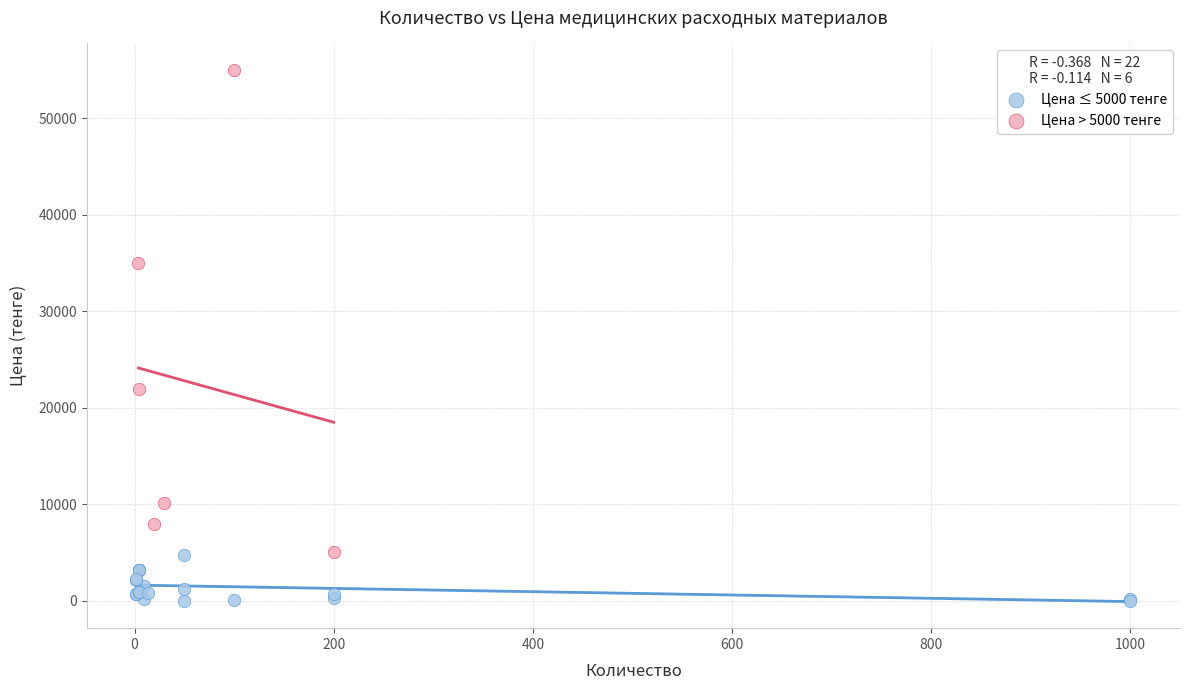

Which series has the largest Y range (max minus min)?

Цена > 5000 тенге